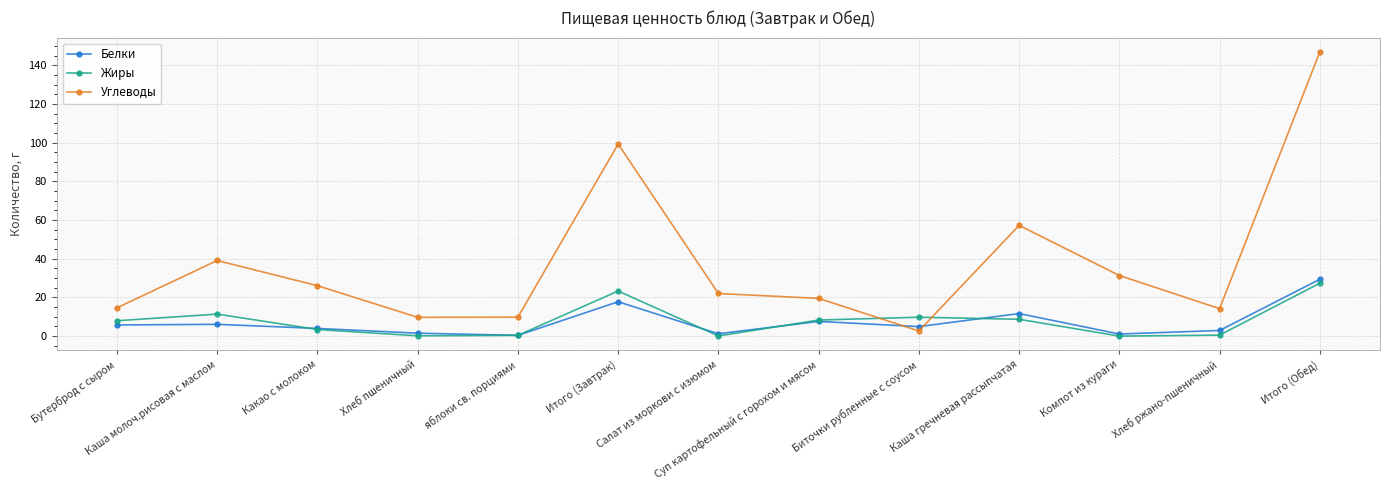

How many interior local valleys does the Белки series have?

4